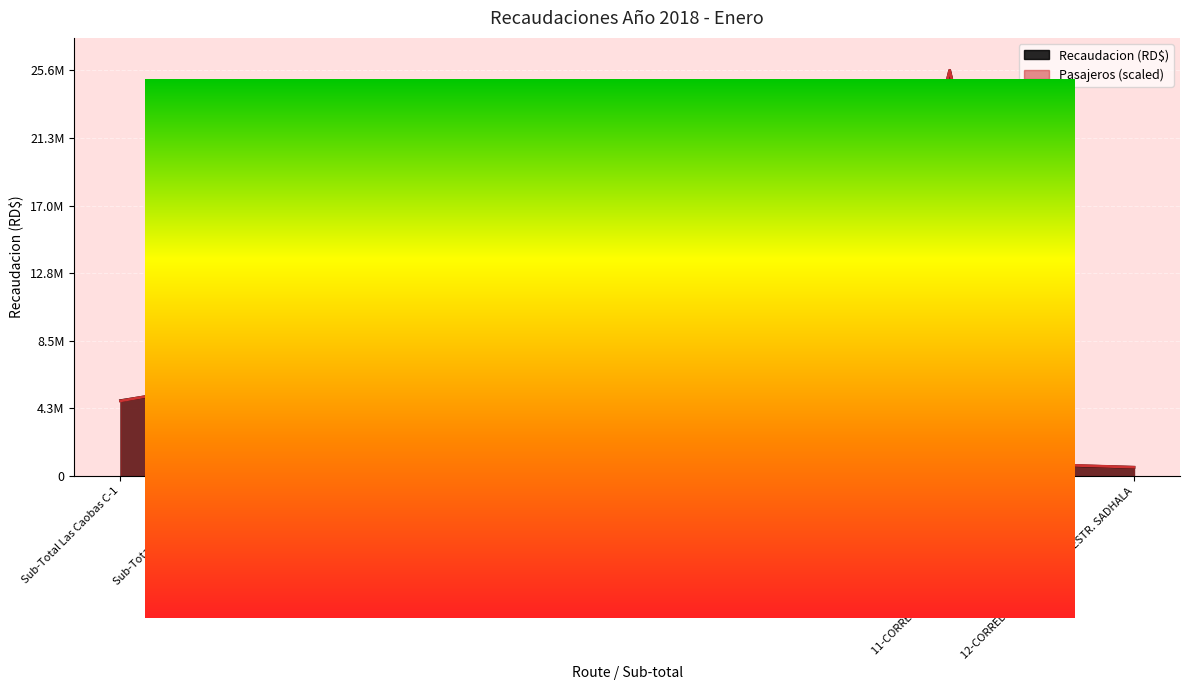

What is the difference between the highest and lowest values at Sub-Total Hipodromo C-2?

65630.2